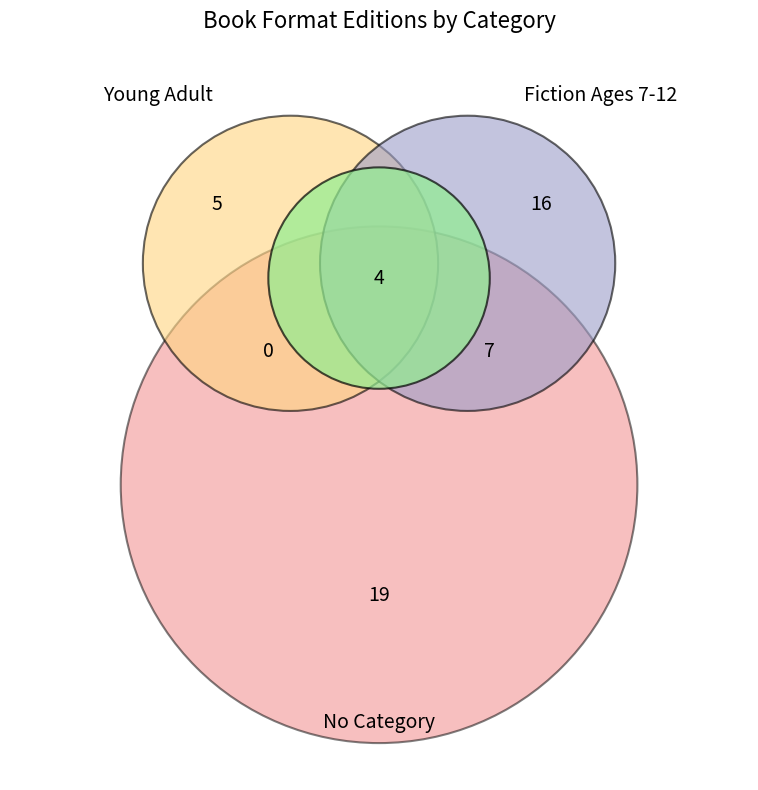

The House of the Scorpion slice represents 2% of the pie. True or false?

False